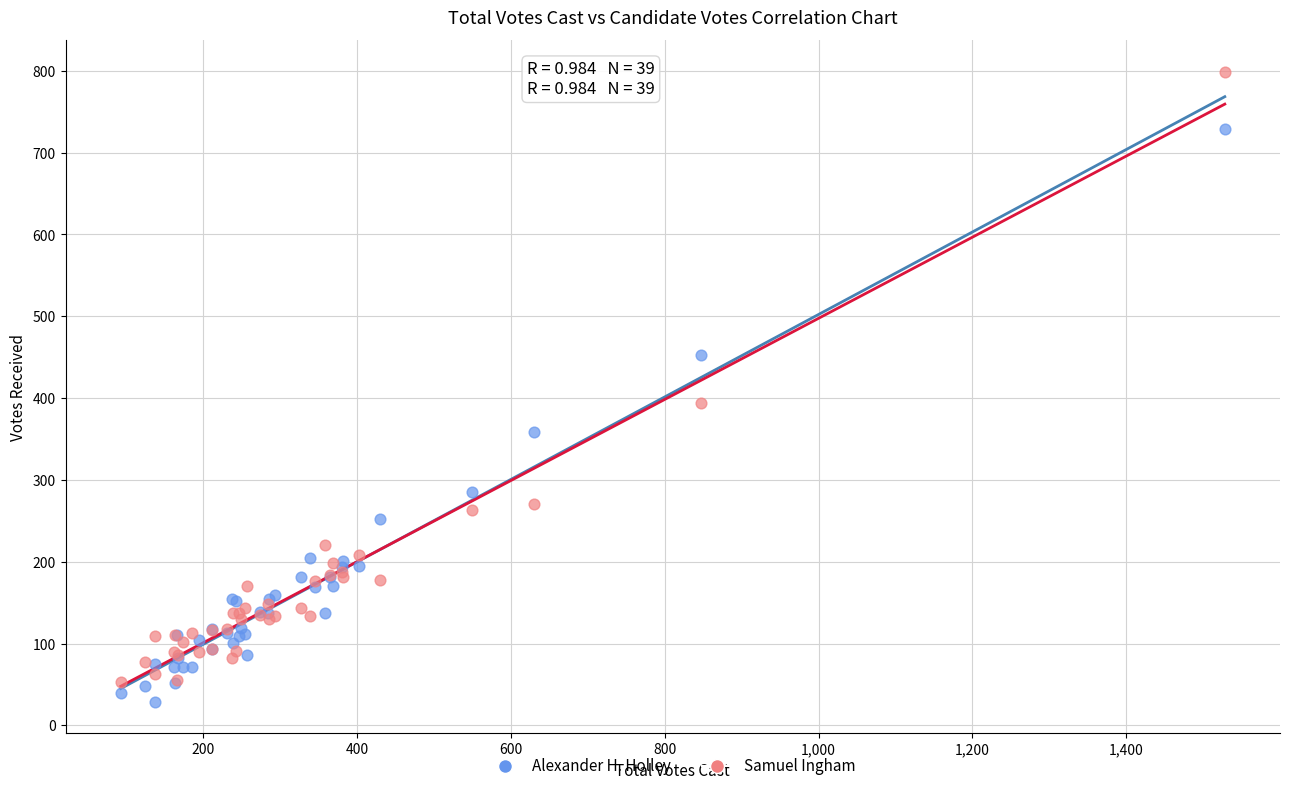

What are all the series names shown in the legend?

Alexander H. Holley, Samuel Ingham